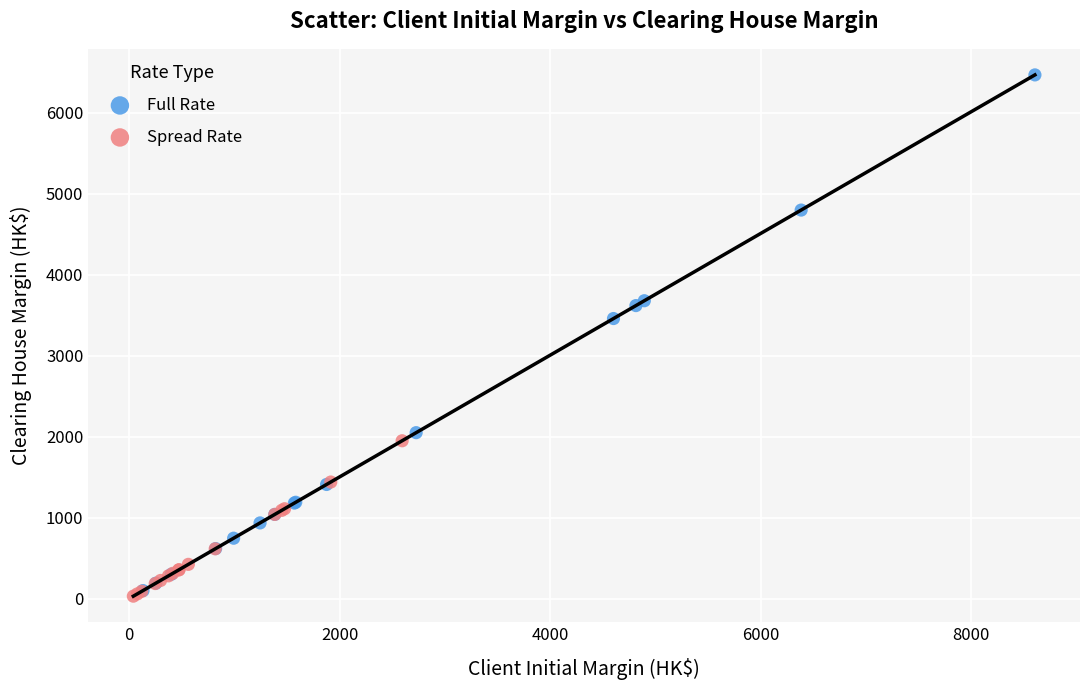

Which series contains the lowest Y value?

Spread Rate